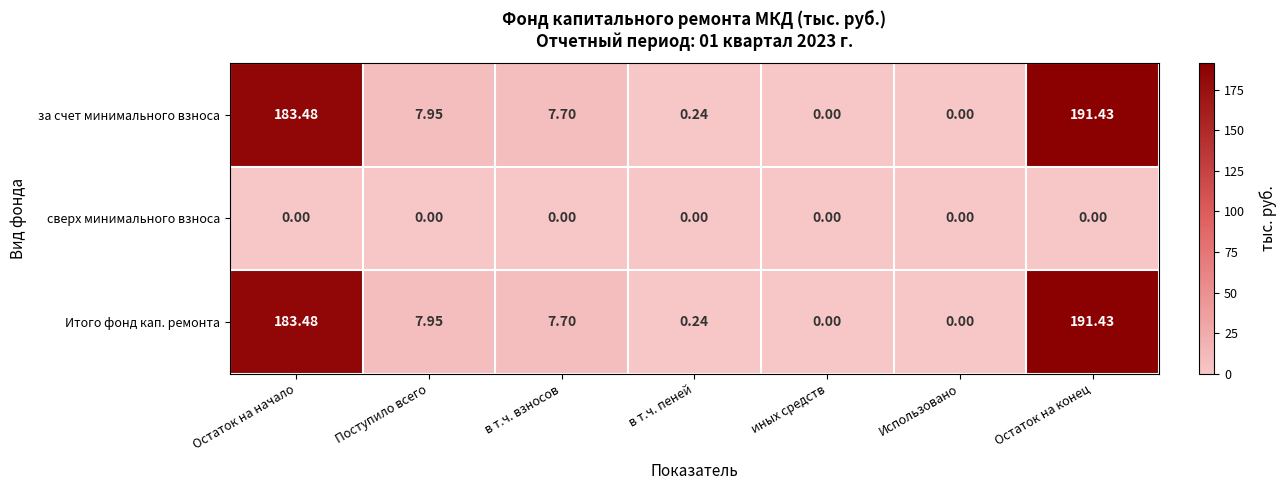

Where does the Итого фонд кап. ремонта series first go above 7?

Остаток на начало